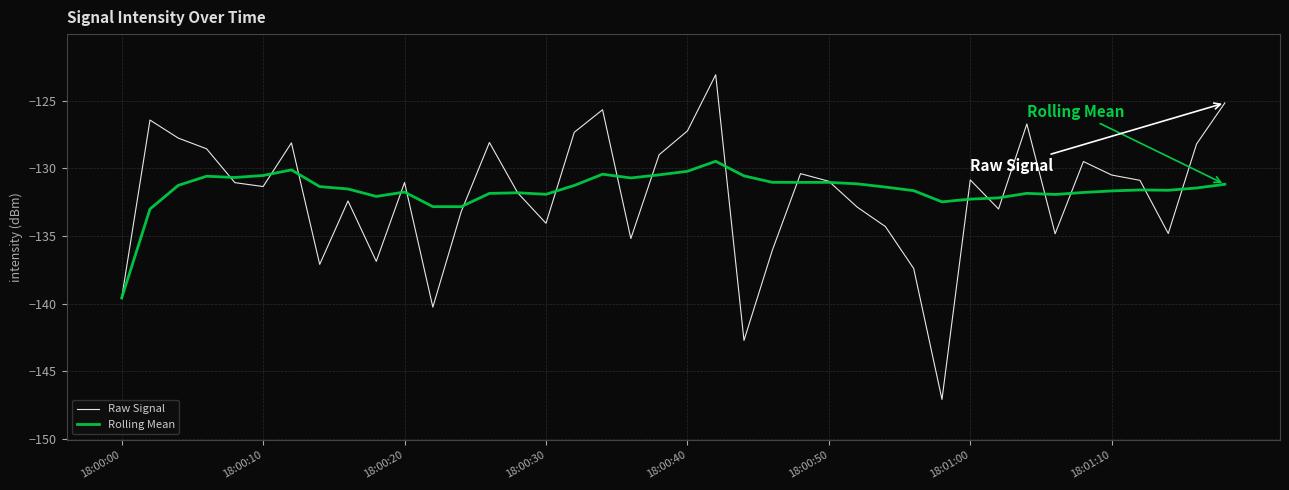

What is the minimum value for Rolling Mean?

-139.6